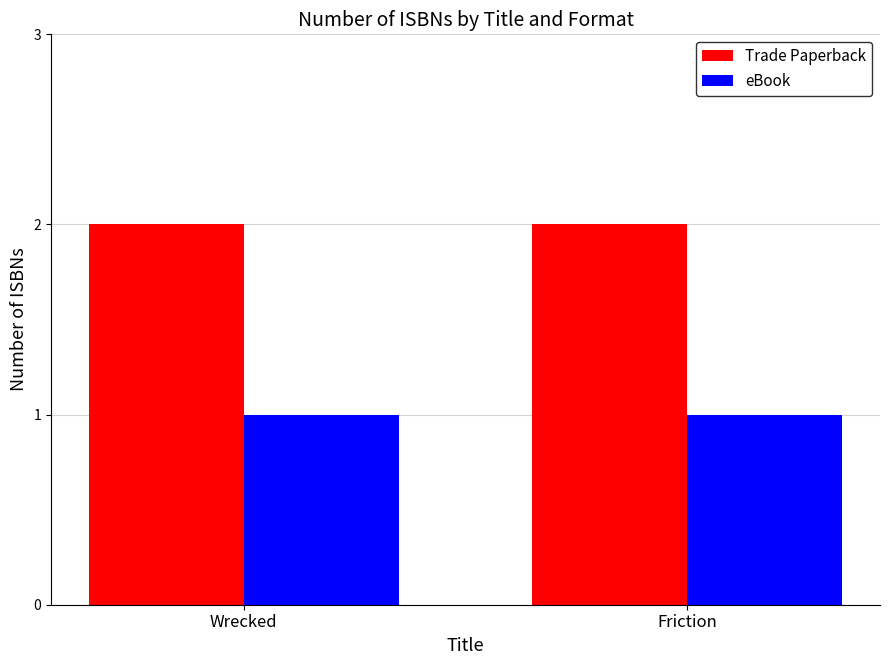

Reading left to right, transcribe all the data shown in this chart.

Trade Paperback: 2	2
eBook: 1	1